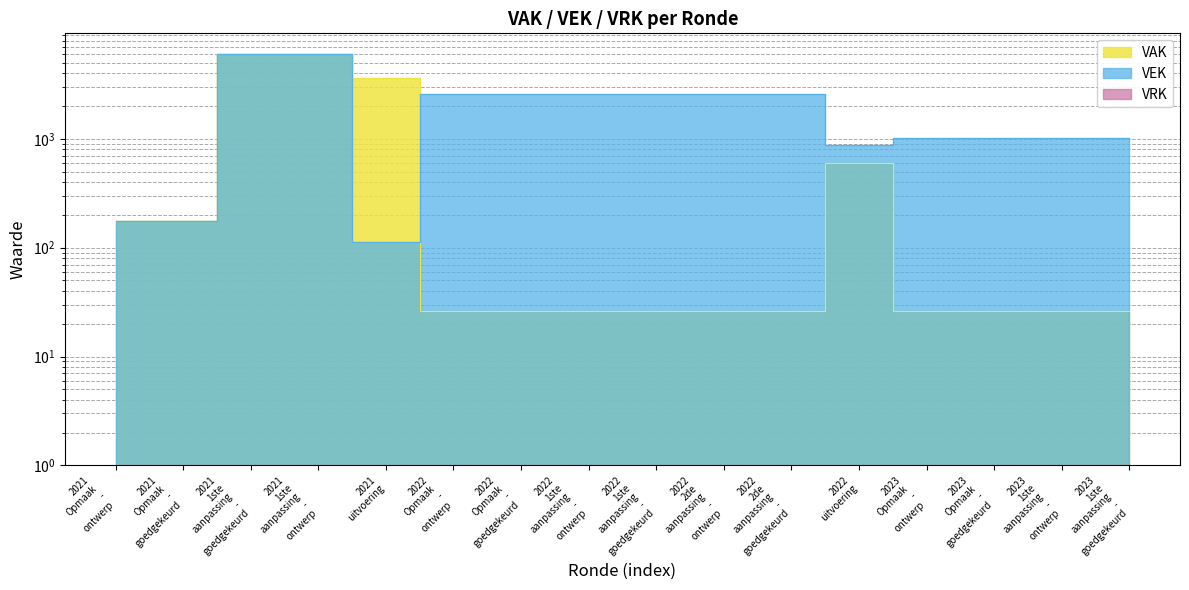

What is the sum of all values?

33051